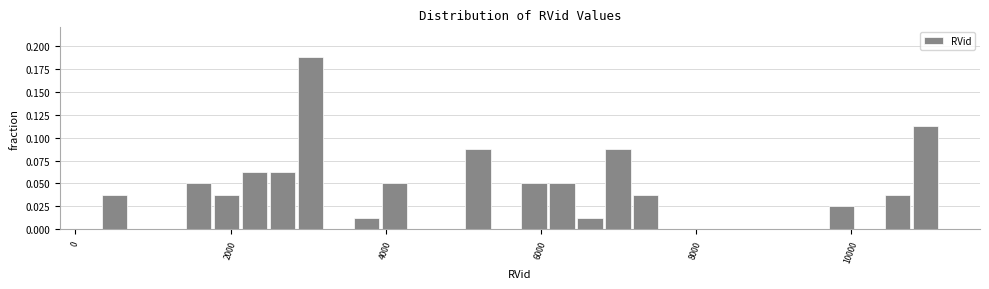

Around what value on the x-axis is the tallest bar? Give the approximate position of its centre, as read against the axis.

3000